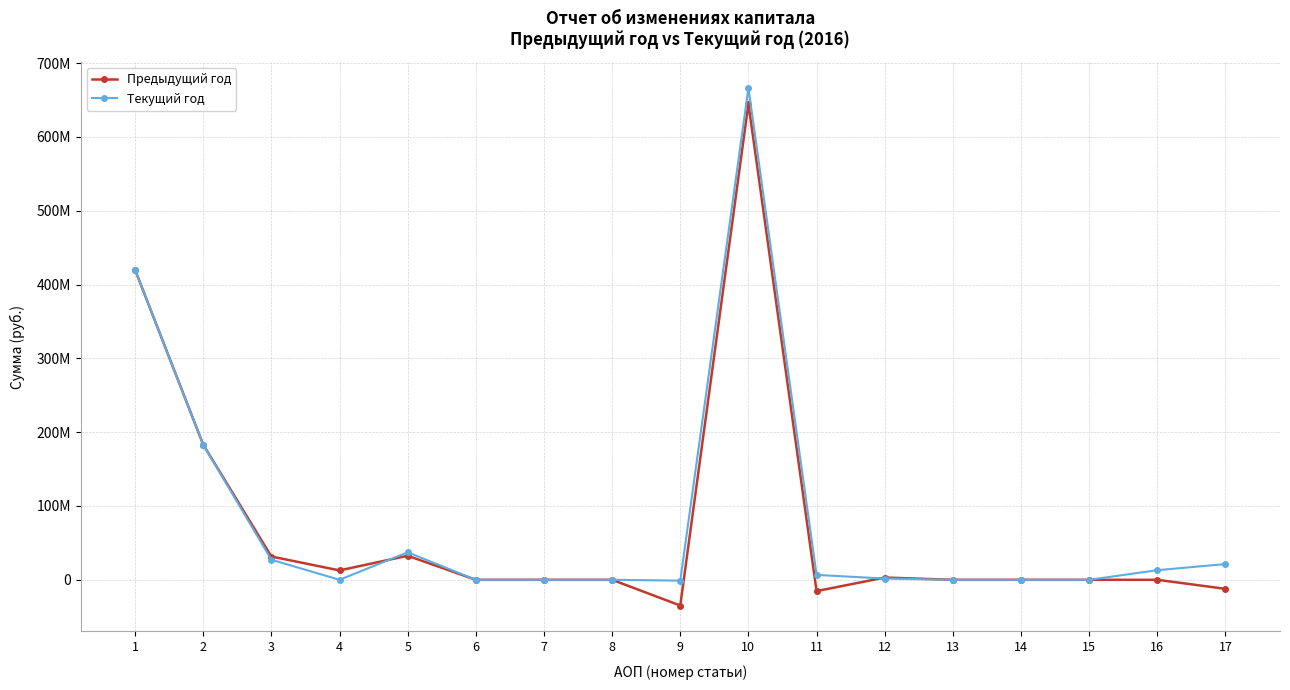

Does the chart have visible grid lines?

Yes